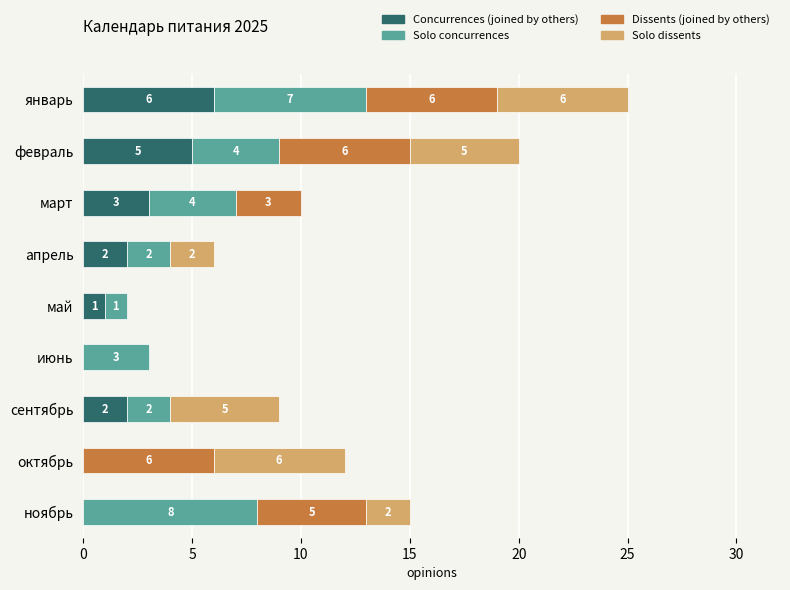

What position from the right is май?

5